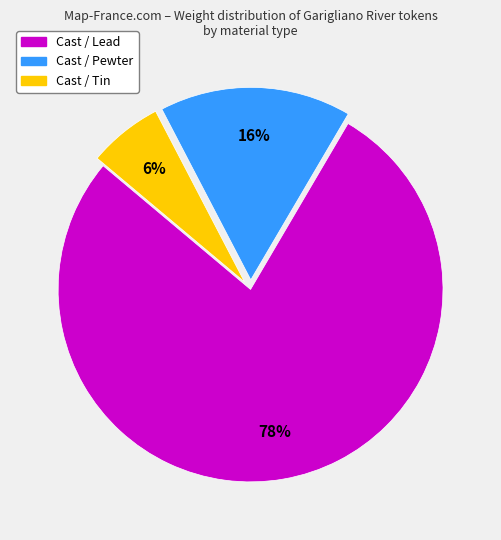

Is there a majority slice in this chart?

Yes